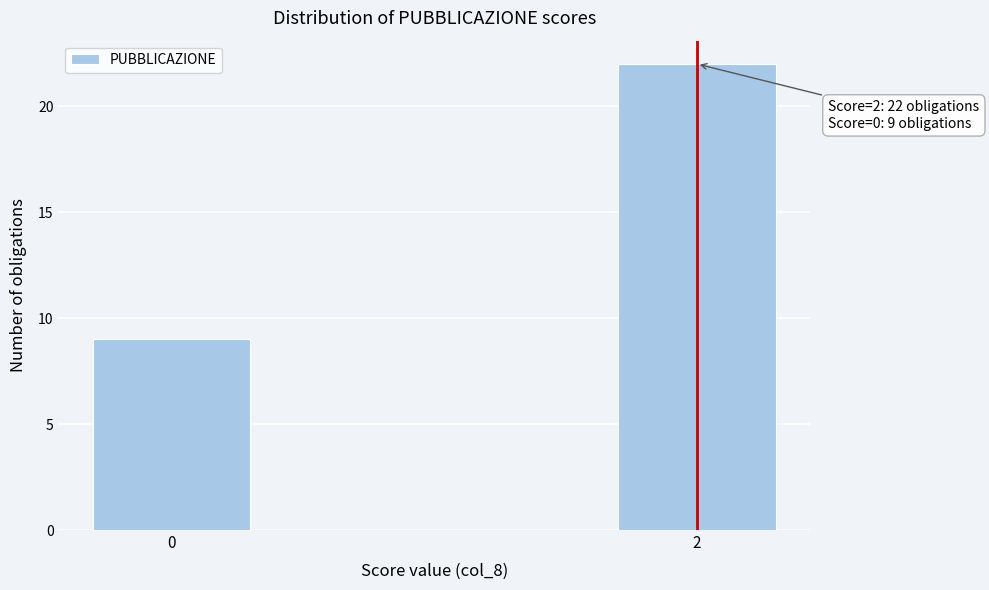

Reading right to left, what are all the values shown in this chart?

22	9